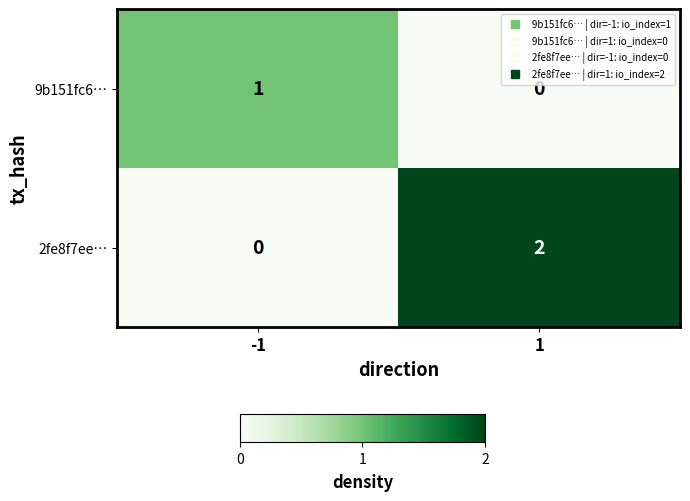

Is it true that 2fe8f7ee… equals 2 at 1?

True